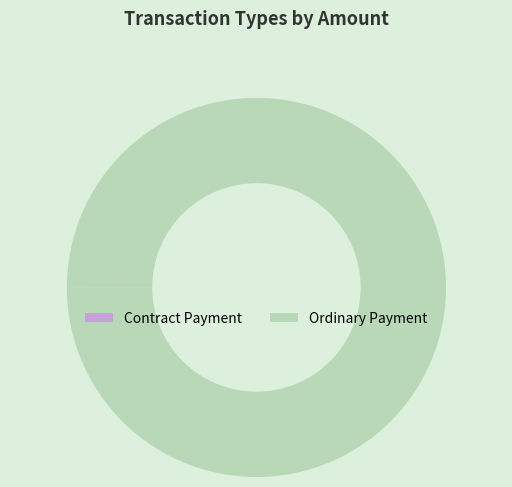

What is the largest slice in the pie chart?

Ordinary Payment